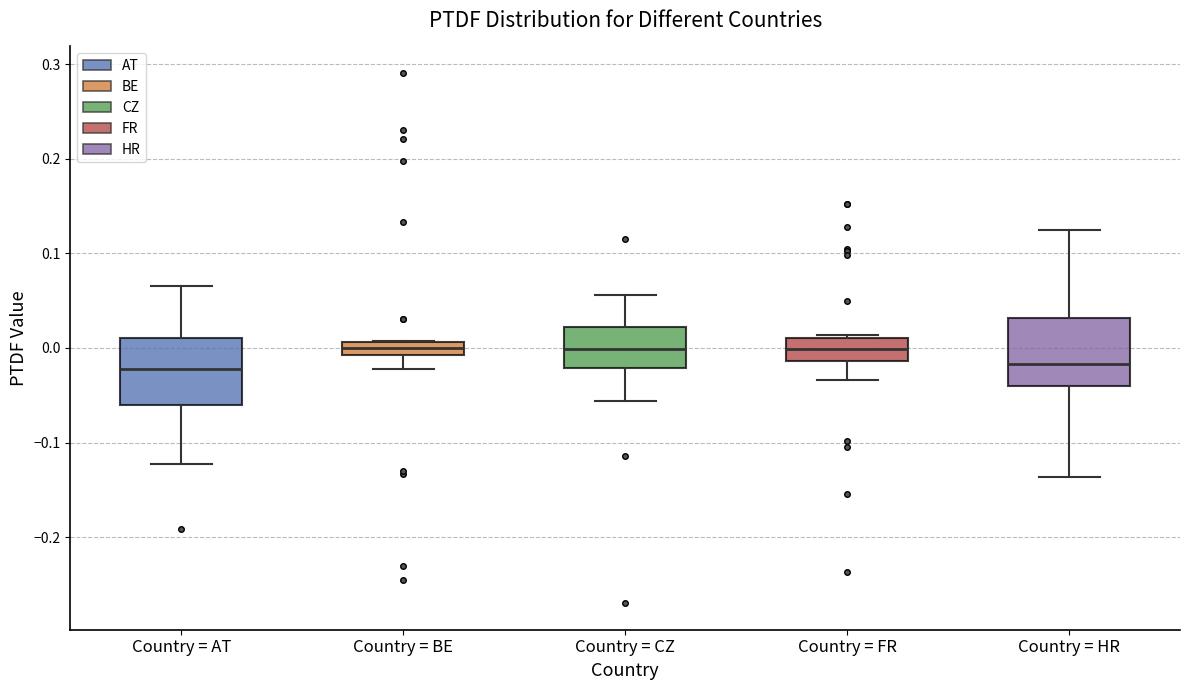

Where is the lower edge of the box for Country = FR on the y-axis? The values are not printed on the chart, so give them approximately, as read against the axis.

-0.01